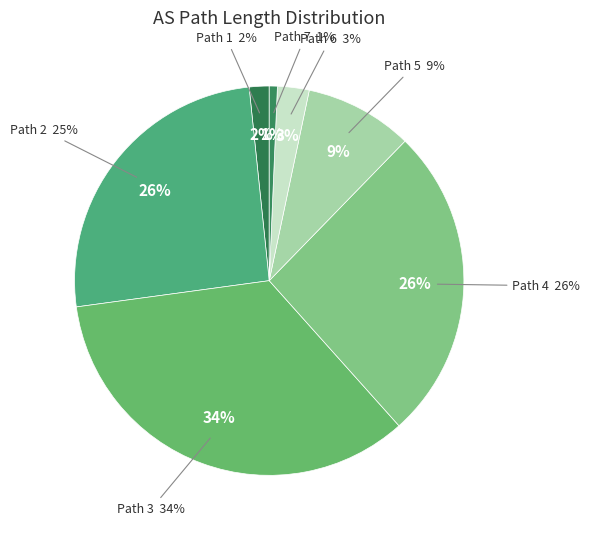

To the nearest percent, what is the combined percentage of 5 and 6?

12%